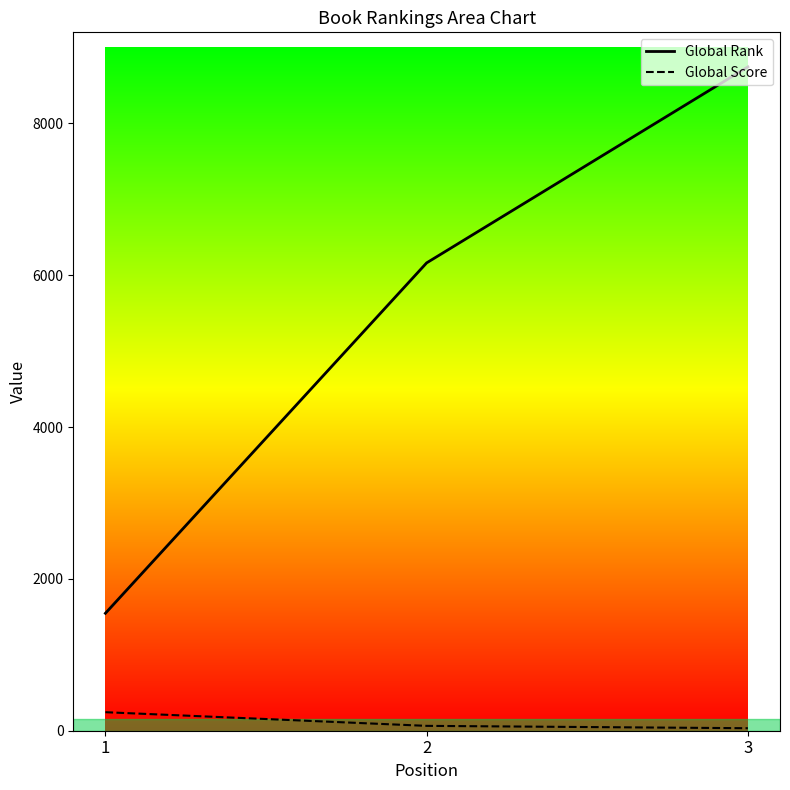

List the labels in order of Global Rank value, smallest first.

1, 2, 3